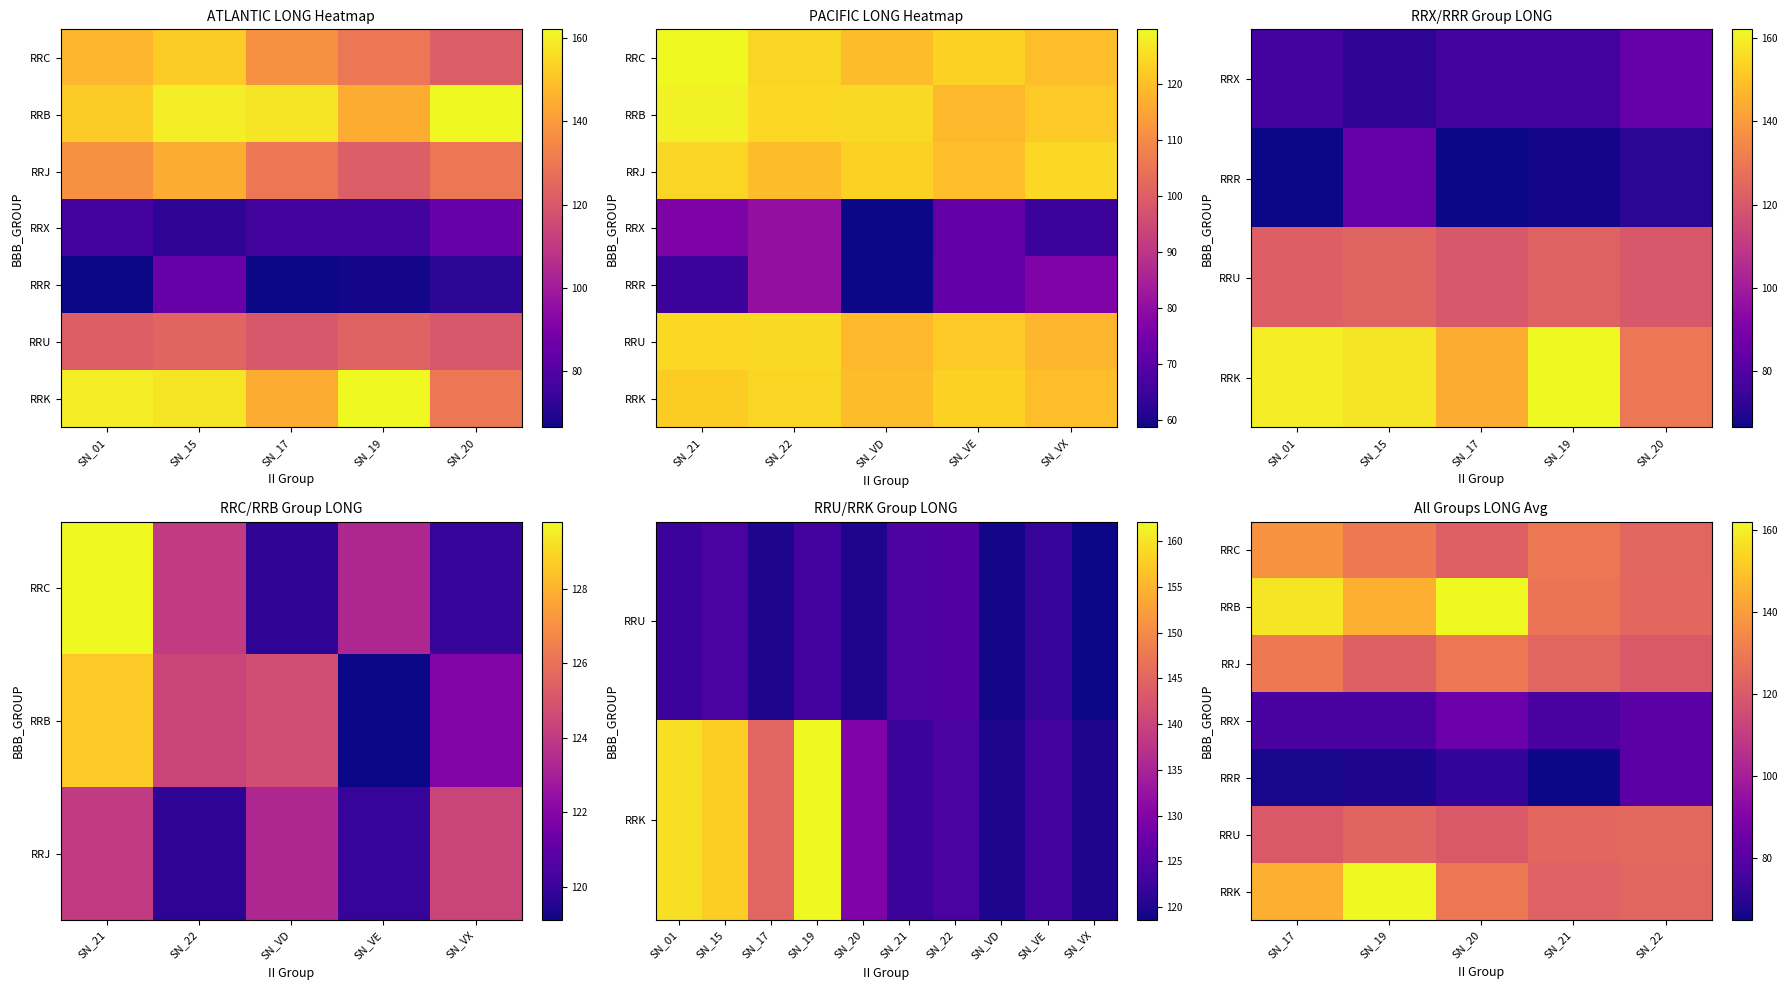

Between SN_19 and SN_21, which is larger?

SN_19